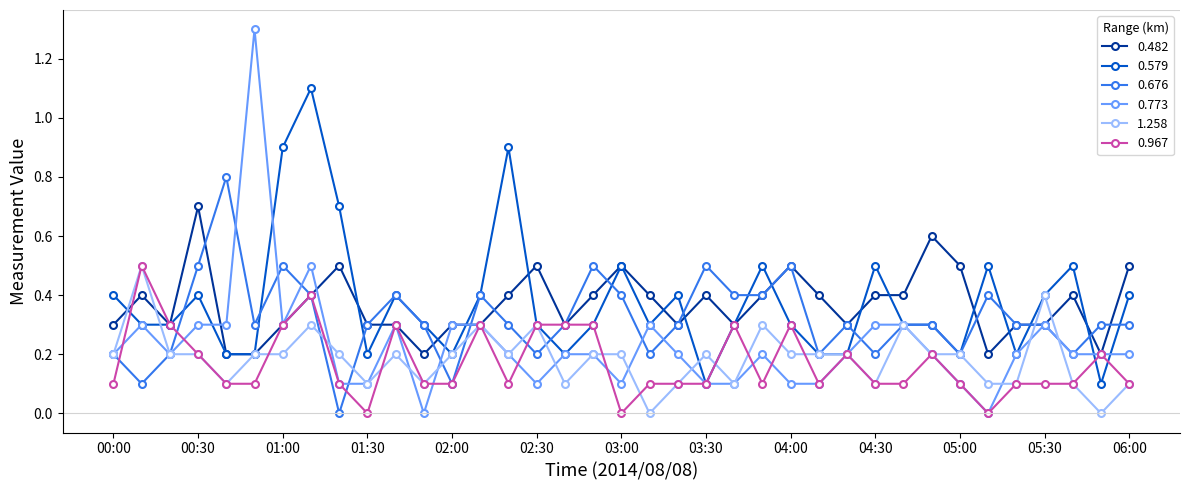

True or false: 0.482 has more than 2 points higher than both neighbors.

True